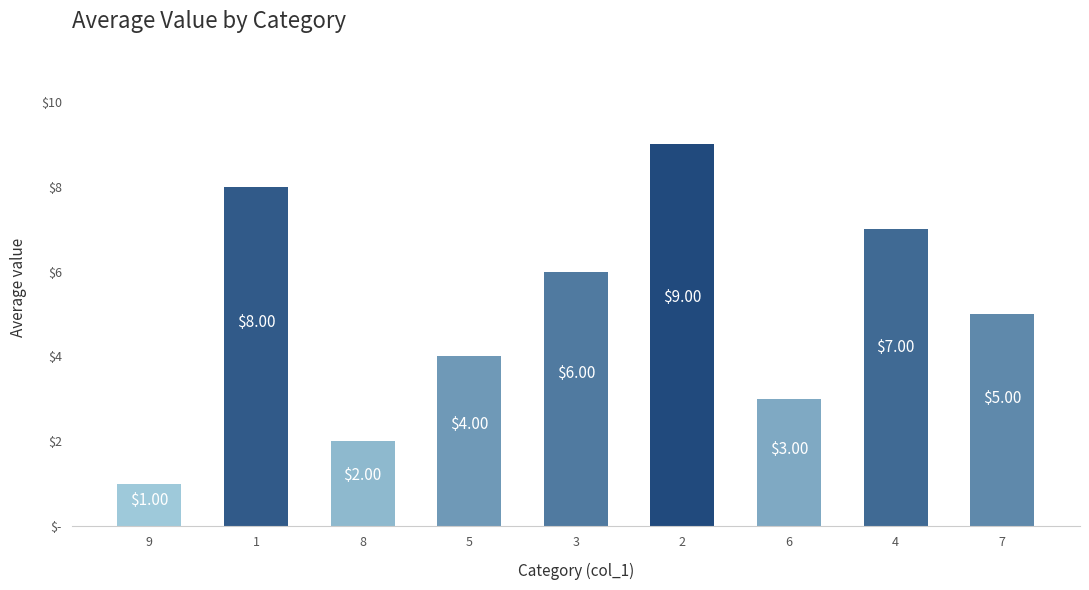

True or false: the data shows 3 at 6.

True